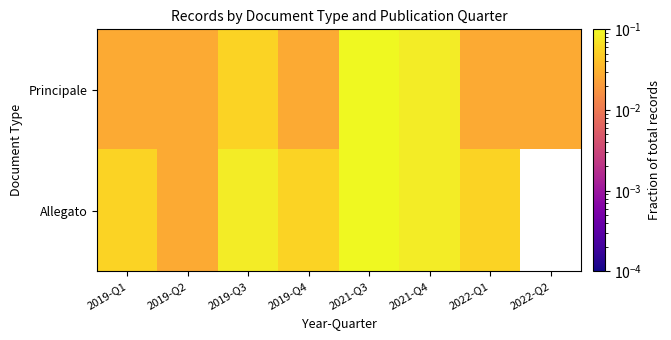

What is the highest value of the Principale series?

0.1